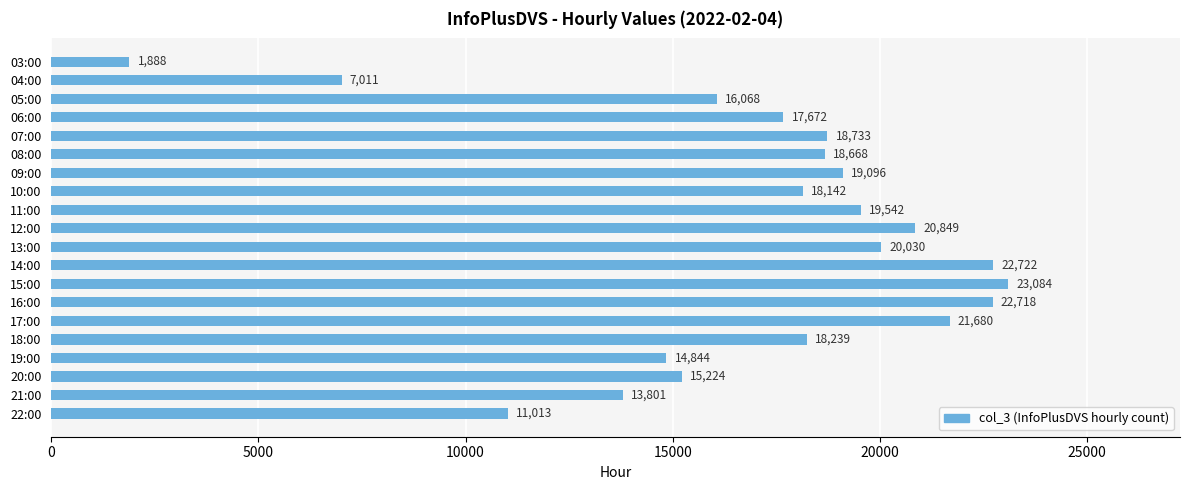

Does the chart contain stacked bars?

No